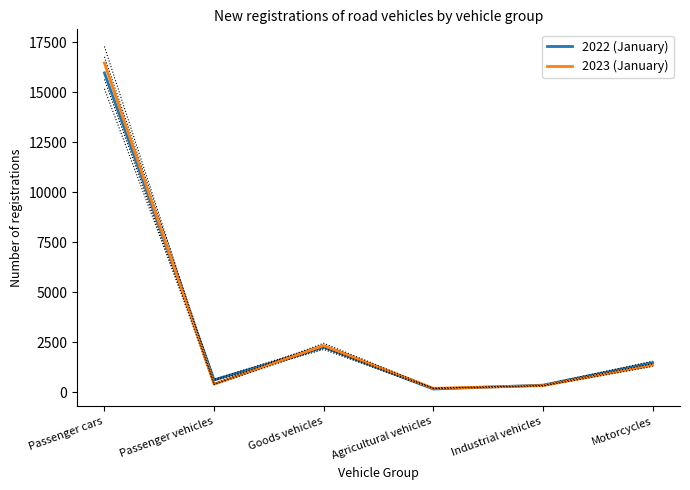

Where is the first local maximum for 2022 (January)?

Goods vehicles